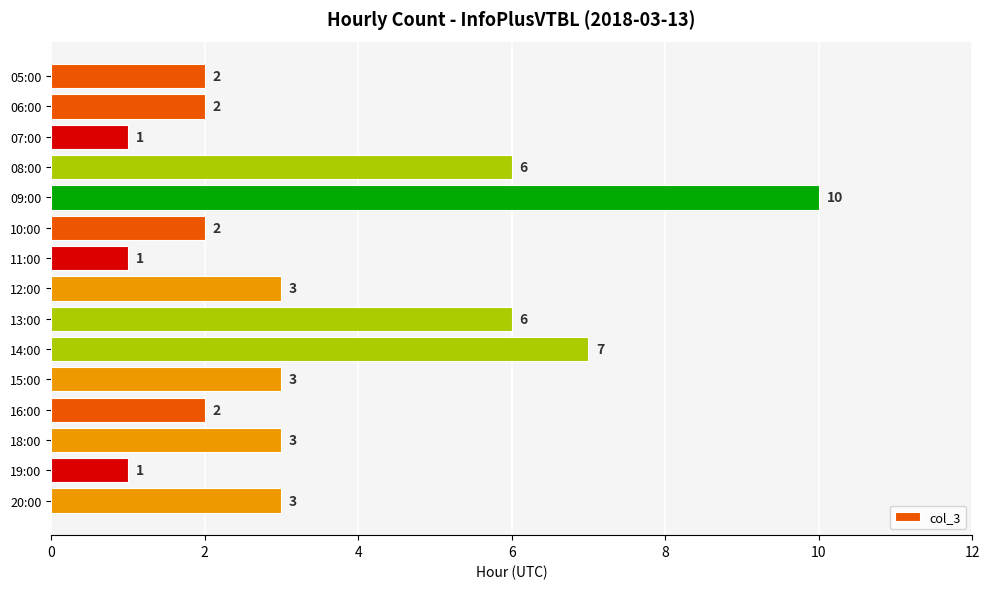

What is the ratio of the value at 15:00 to the value at 09:00?

0.3